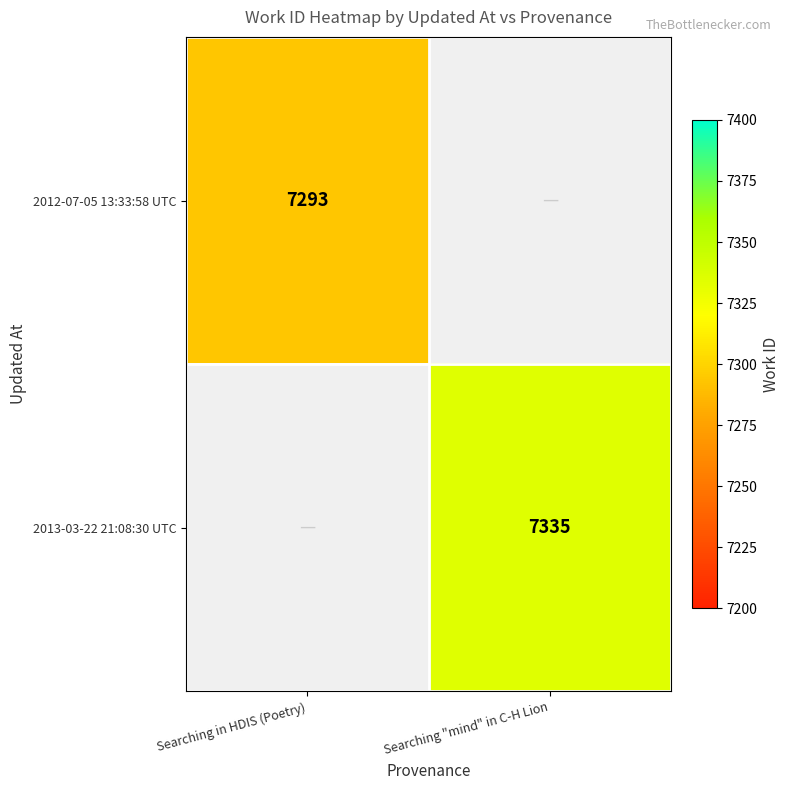

The 2012-07-05 13:33:58 UTC series shows 10935.7 at Searching in HDIS (Poetry). True or false?

False